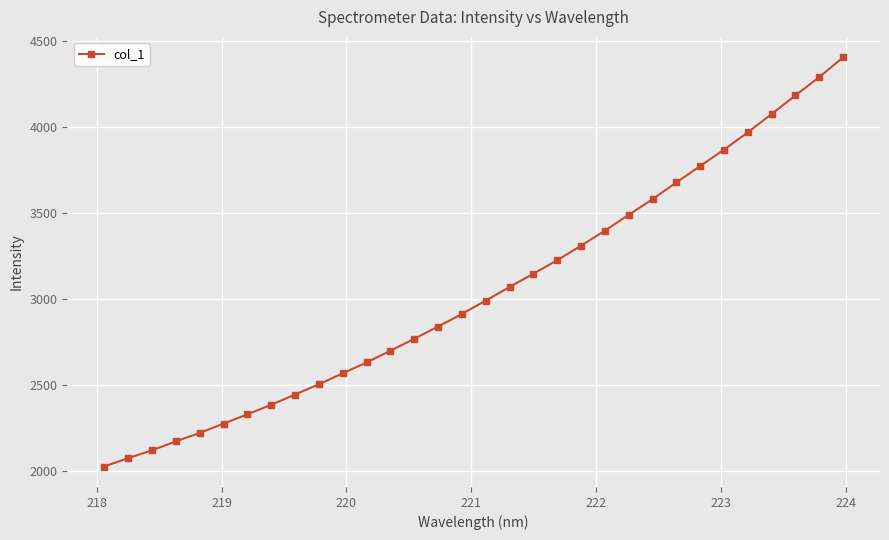

What is the difference between the maximum and minimum values?

2378.4